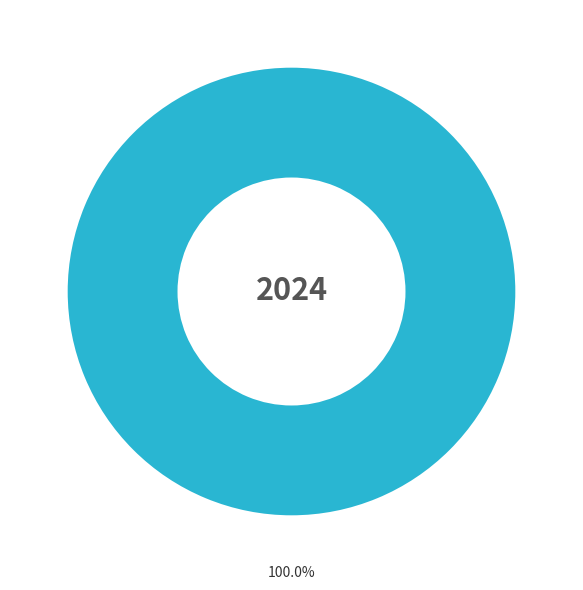

To the nearest percent, what is the difference between the largest and smallest slice percentages?

100%